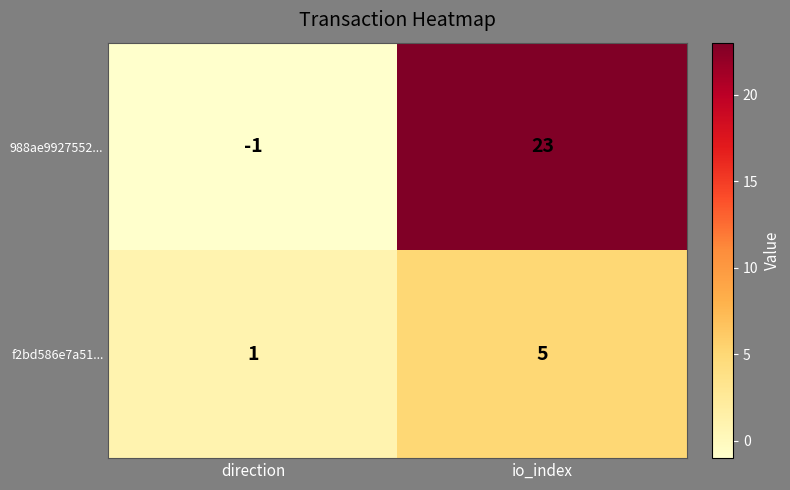

The f2bd586e7a51... series shows 5 at io_index. True or false?

True